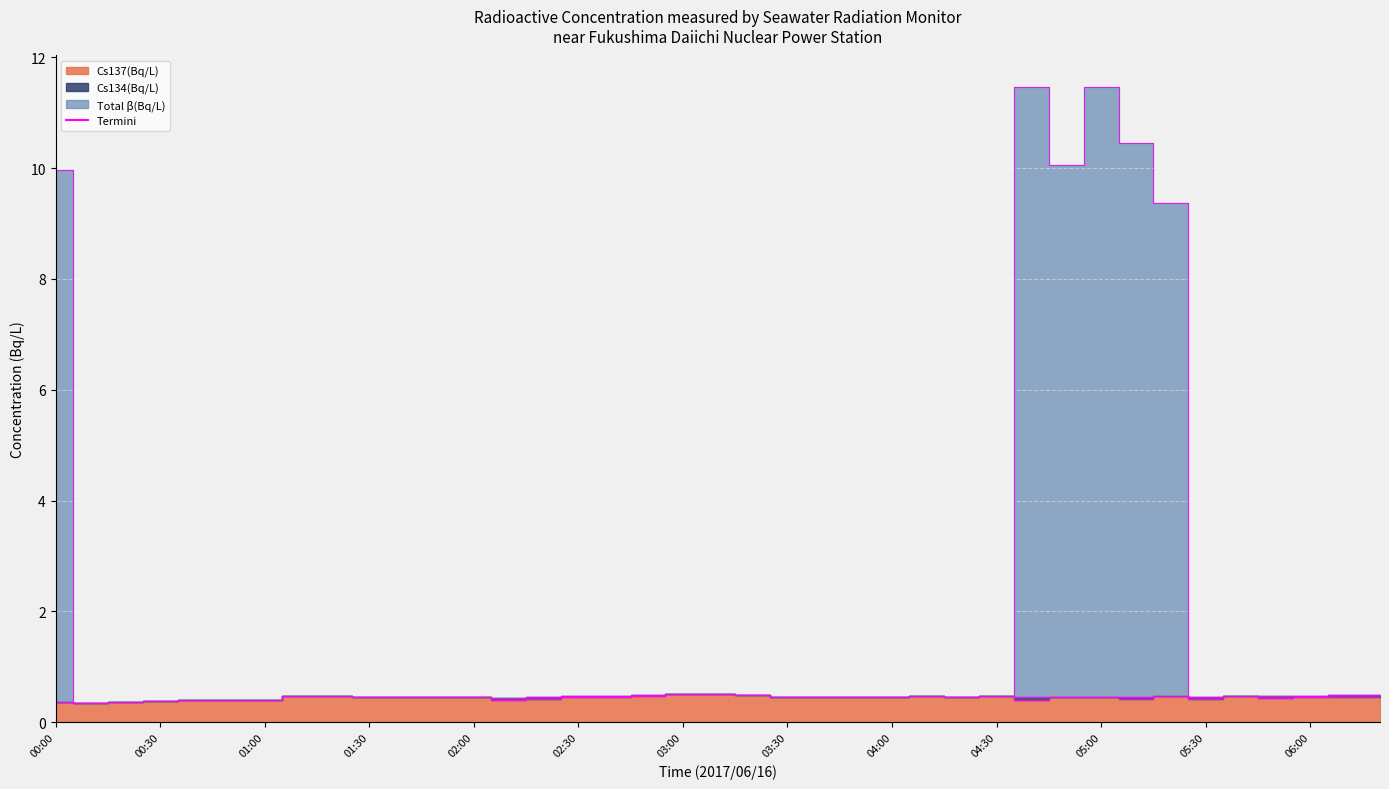

The value of Cs134 edge at 17 is 0.9. True or false?

False